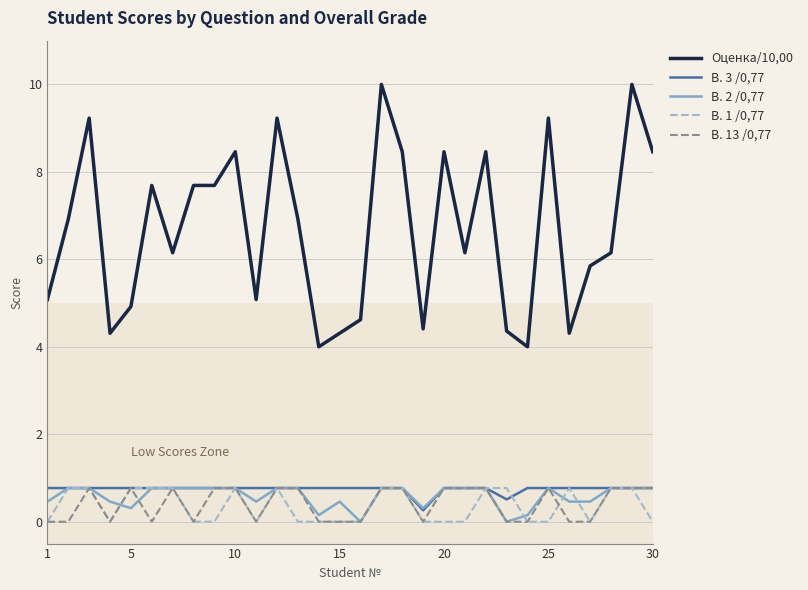

What is the greatest value displayed?

10.0